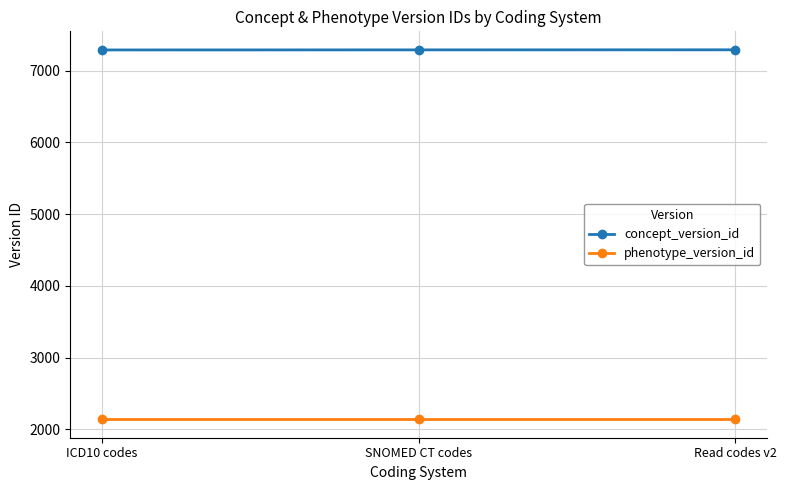

What is the difference between the highest and lowest values at SNOMED CT codes?

5152